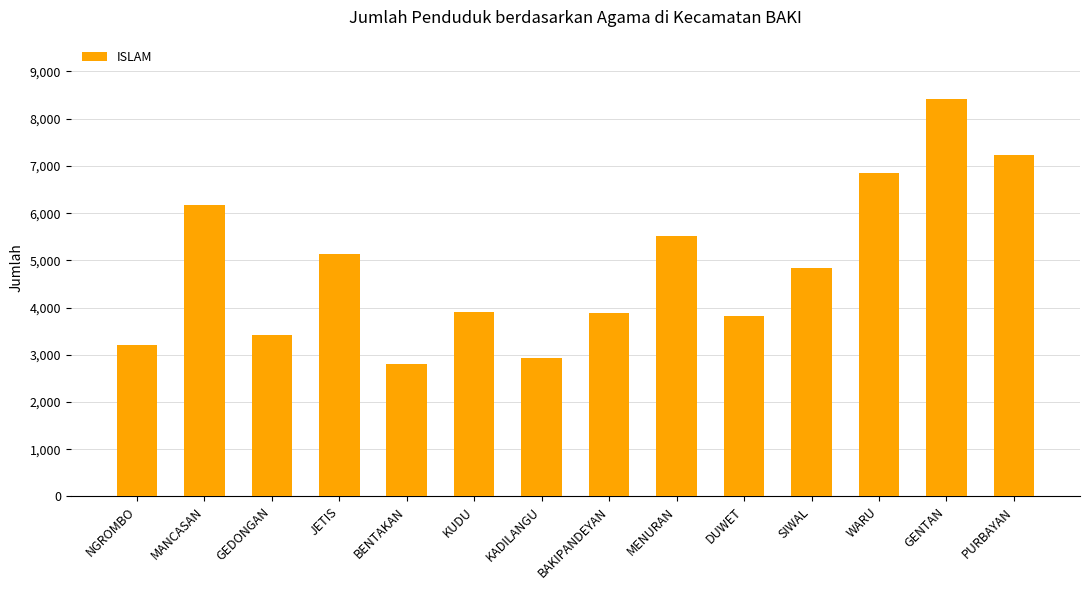

What is the value of the 9th bar from the left?

5512